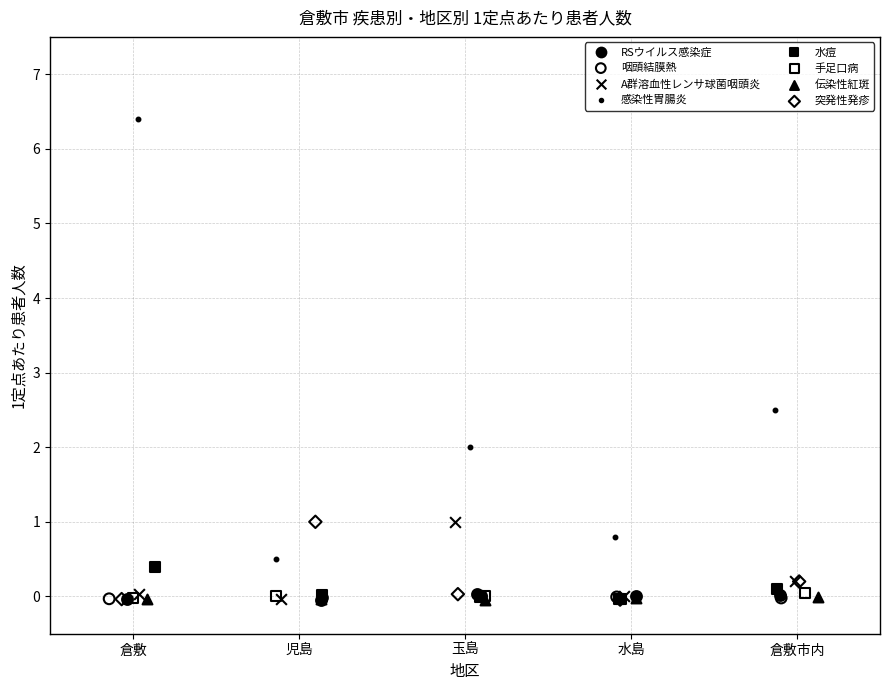

Which series reaches the maximum Y coordinate?

感染性胃腸炎